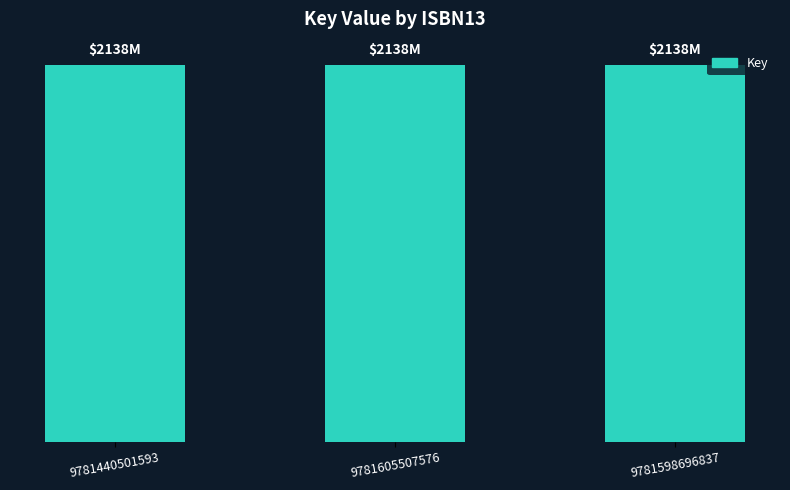

Does the chart contain any negative values?

No